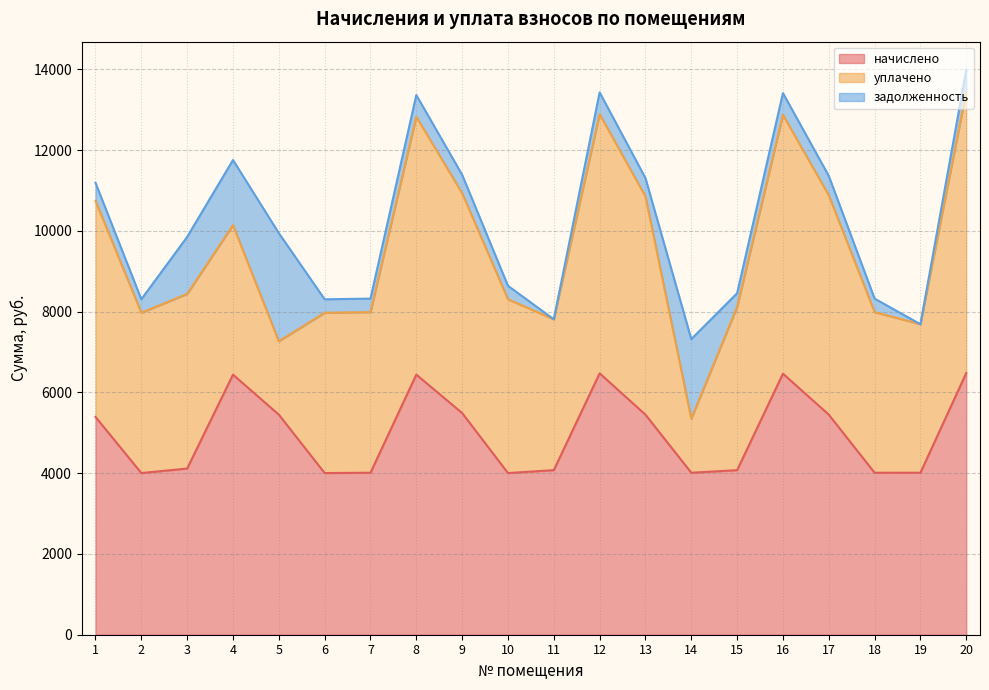

How many data points in начислено are less than 5394?

10